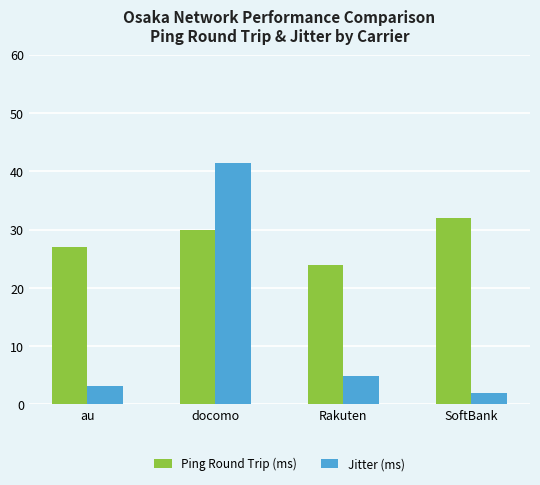

What is the maximum value for Ping Round Trip (ms)?

32.0